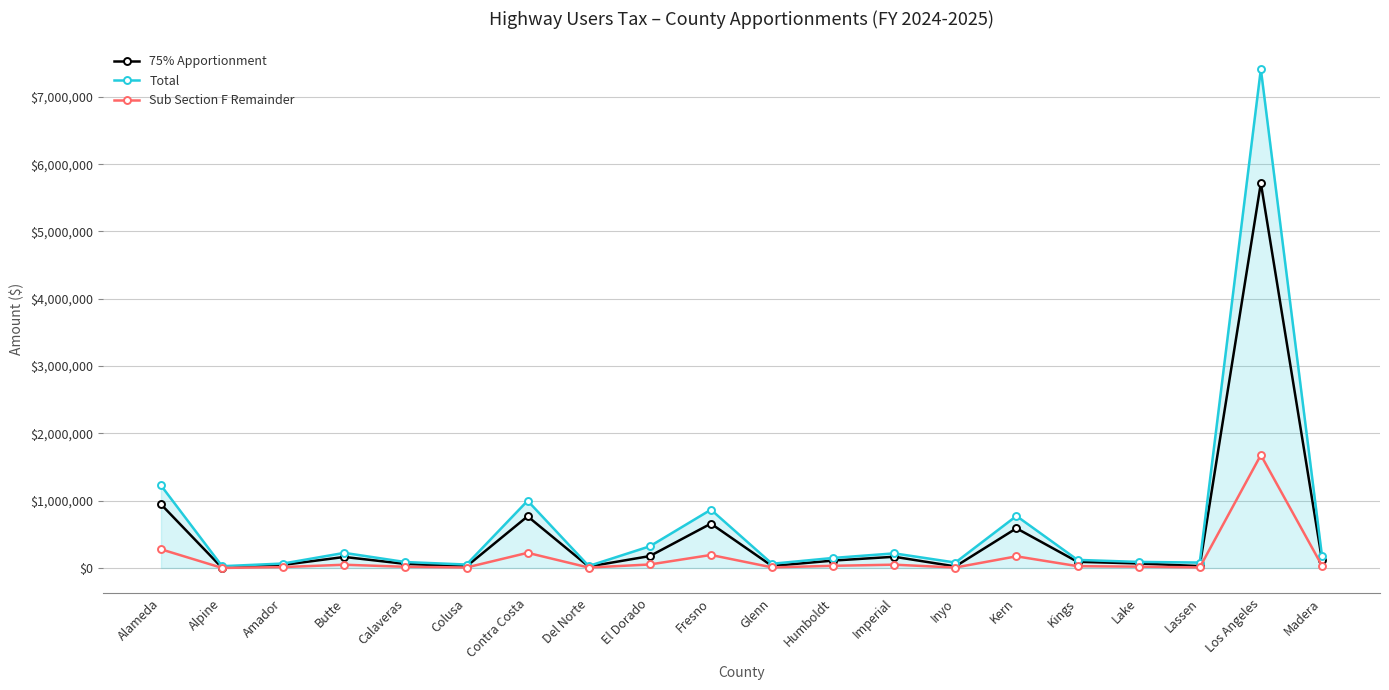

Rank the series by their average value, from highest to lowest.

Total, 75% Apportionment, Sub Section F Remainder